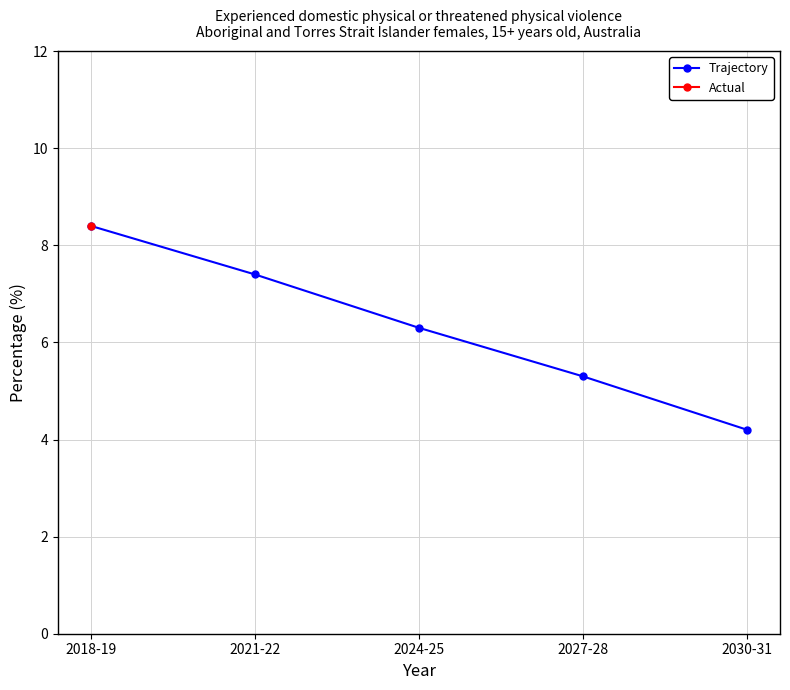

What is the ratio of the value at 2024-25 to the value at 2021-22?

0.9